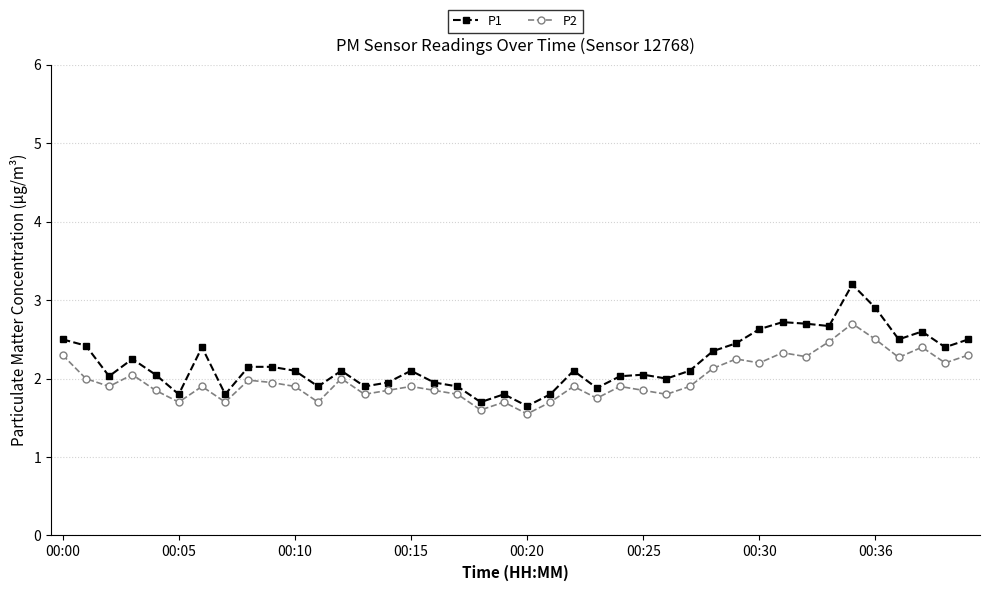

What is the value of the P2 point at the 15th from the left?

1.9